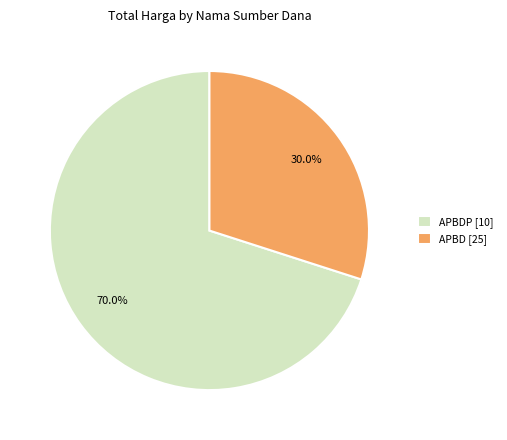

Rank the categories by value from highest to lowest.

APBDP [10], APBD [25]